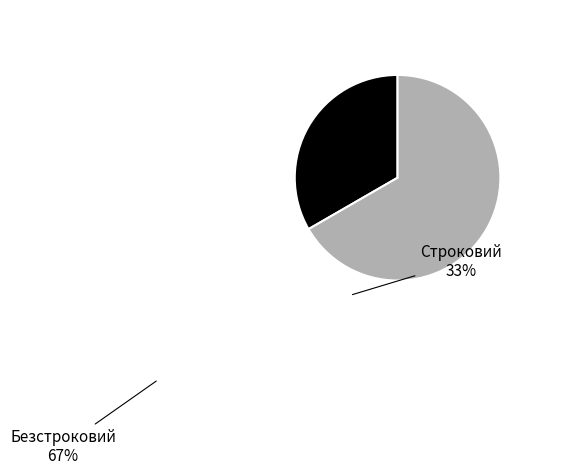

Count the number of slices in the pie.

2